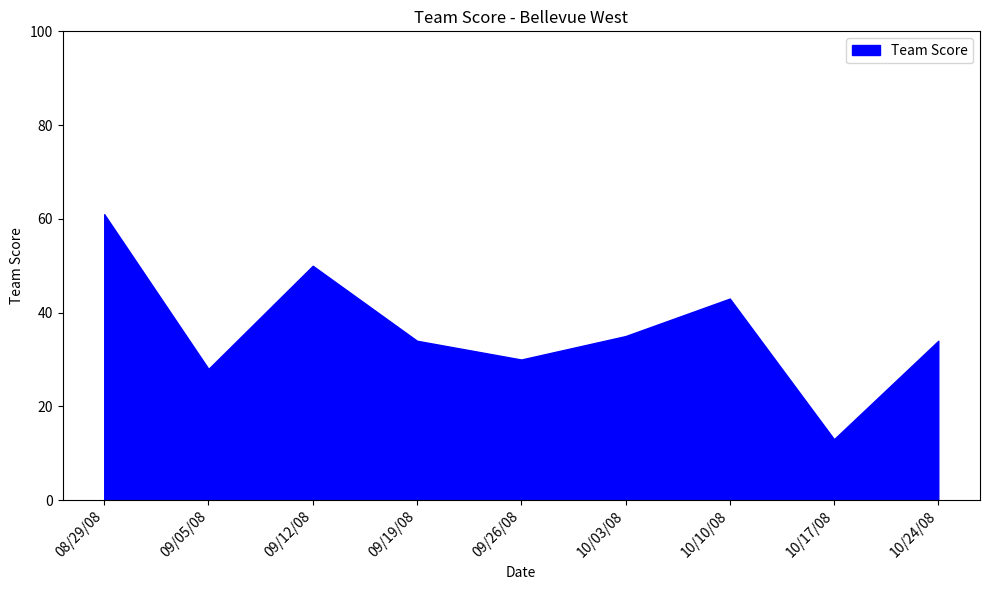

List the labels in order of value, largest first.

08/29/08, 09/12/08, 10/10/08, 10/03/08, 09/19/08, 10/24/08, 09/26/08, 09/05/08, 10/17/08